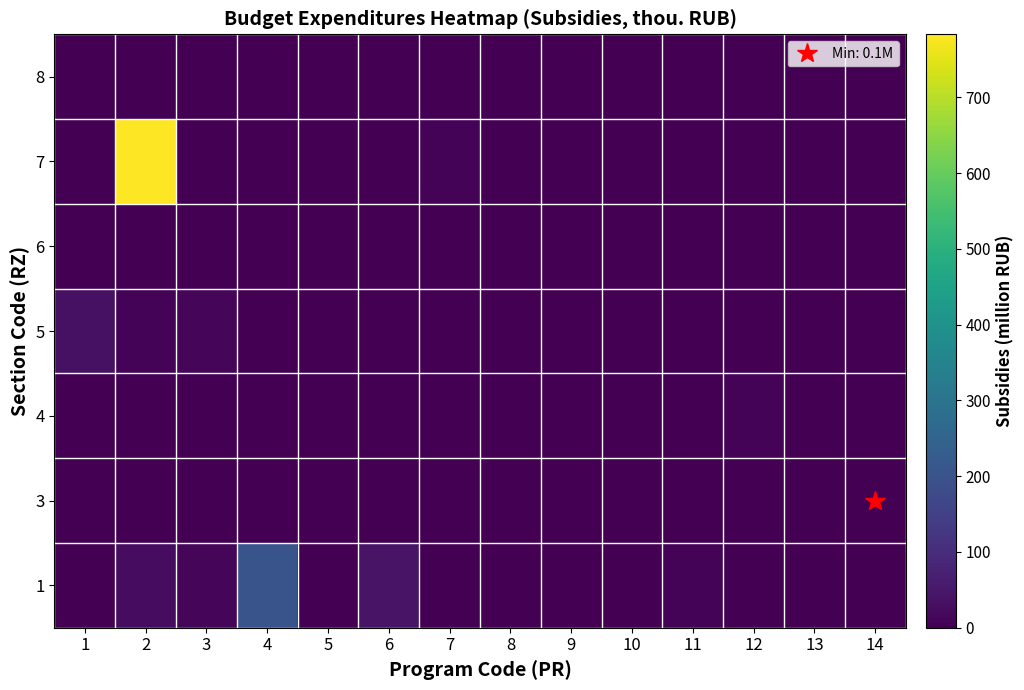

Reading left to right, list all the values displayed in this chart.

1: 1=0.0	2=25.2	3=13.7	4=204.1	5=0.0	6=41.6	7=0.0	8=0.0	9=0.0	10=0.0	11=7.4	12=0.0	13=0.0	14=0.0
3: 1=0.0	2=0.0	3=0.0	4=0.0	5=0.0	6=0.0	7=0.0	8=0.0	9=0.0	10=0.0	11=0.0	12=0.0	13=0.0	14=0.1
4: 1=0.0	2=0.0	3=0.0	4=0.0	5=0.0	6=0.0	7=0.0	8=0.0	9=0.0	10=0.0	11=0.0	12=6.4	13=0.0	14=0.0
5: 1=34.2	2=8.0	3=9.5	4=0.0	5=0.0	6=0.0	7=0.0	8=0.0	9=0.0	10=0.0	11=0.0	12=0.0	13=0.0	14=0.0
6: 1=0.0	2=0.0	3=0.0	4=0.0	5=0.0	6=0.0	7=0.0	8=0.0	9=0.0	10=0.0	11=0.0	12=0.0	13=0.0	14=0.0
7: 1=0.0	2=783.0	3=0.0	4=0.0	5=0.0	6=0.0	7=7.4	8=0.0	9=0.0	10=0.0	11=0.0	12=0.0	13=0.0	14=0.0
8: 1=0.0	2=0.0	3=0.0	4=0.0	5=0.0	6=0.0	7=0.0	8=0.0	9=0.0	10=0.0	11=0.0	12=0.0	13=0.0	14=0.0